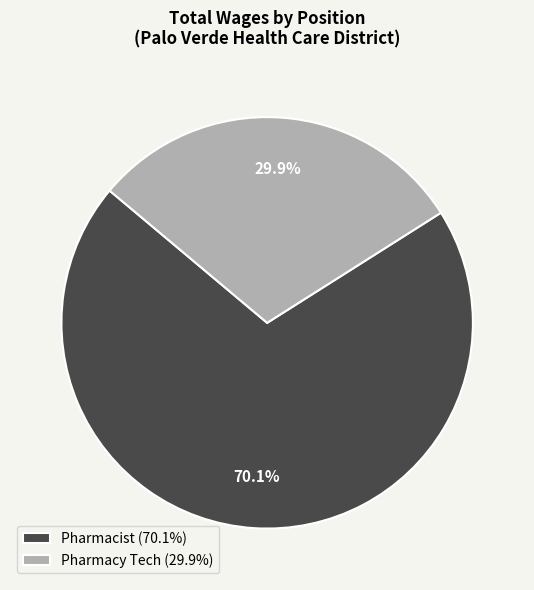

Which slice represents more than half of the pie?

Pharmacist